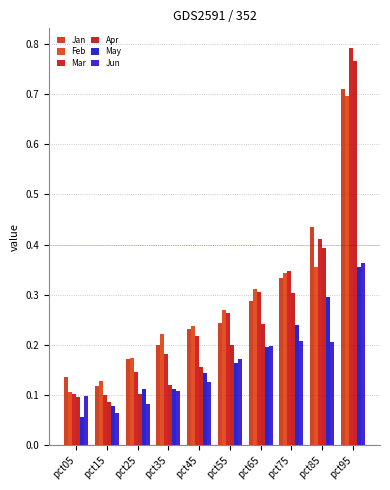

Between pct65 and pct75, which series saw the biggest shift?

Apr